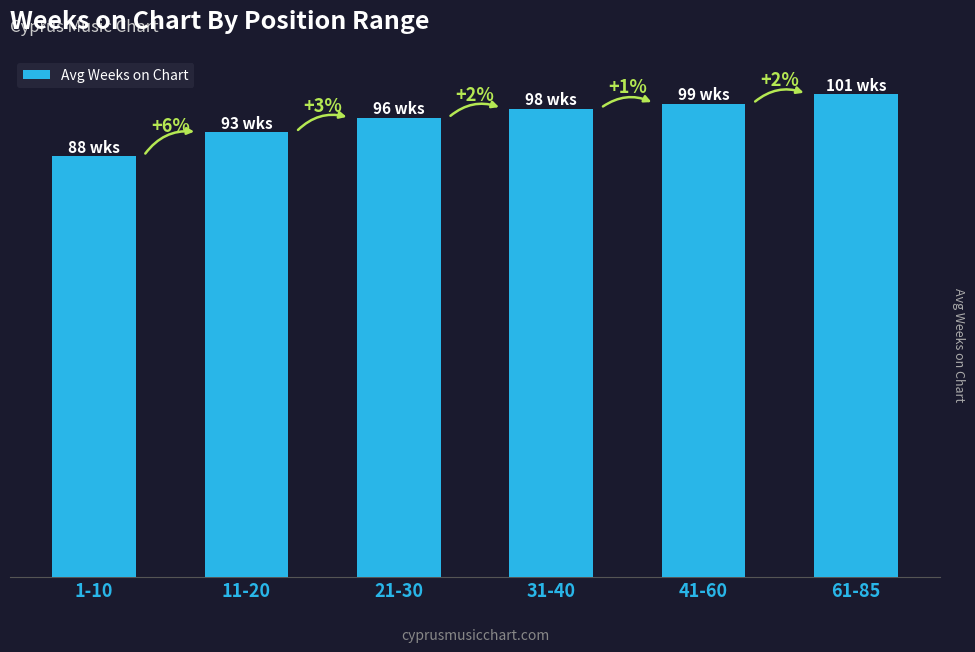

Reading left to right, what are all the values shown in this chart?

88	93	96	98	99	101